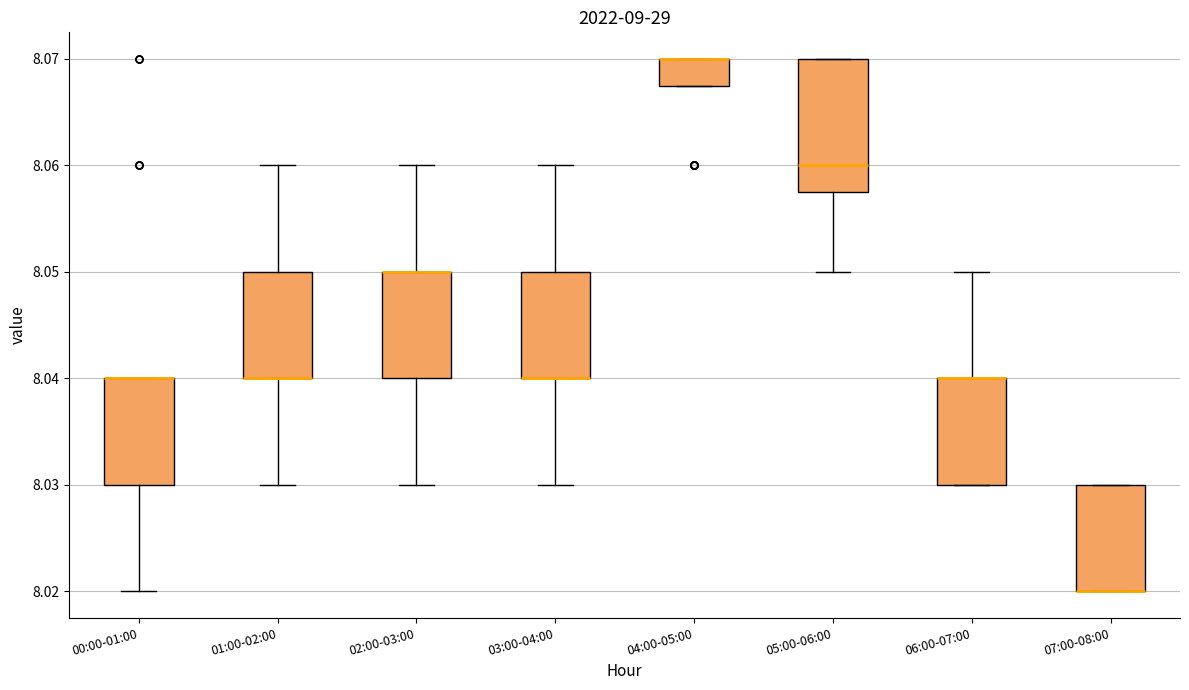

Reading left to right, transcribe this box plot: for each box, give where its median line is, the range the box spans, and where its two whiskers end, as read against the y-axis. The values are not printed on the chart, so give them approximately, as read against the axis.

00:00-01:00: median 8.040 (drawn on the box's upper edge), box 8.030 to 8.040, whiskers 8.020 to 8.040
01:00-02:00: median 8.040 (drawn on the box's lower edge), box 8.040 to 8.050, whiskers 8.030 to 8.060
02:00-03:00: median 8.050 (drawn on the box's upper edge), box 8.040 to 8.050, whiskers 8.030 to 8.060
03:00-04:00: median 8.040 (drawn on the box's lower edge), box 8.040 to 8.050, whiskers 8.030 to 8.060
04:00-05:00: median 8.070 (drawn on the box's upper edge), box 8.068 to 8.070, whiskers 8.068 to 8.070
05:00-06:00: median 8.060, box 8.058 to 8.070, whiskers 8.050 to 8.070
06:00-07:00: median 8.040 (drawn on the box's upper edge), box 8.030 to 8.040, whiskers 8.030 to 8.050
07:00-08:00: median 8.020 (drawn on the box's lower edge), box 8.020 to 8.030, whiskers 8.020 to 8.030